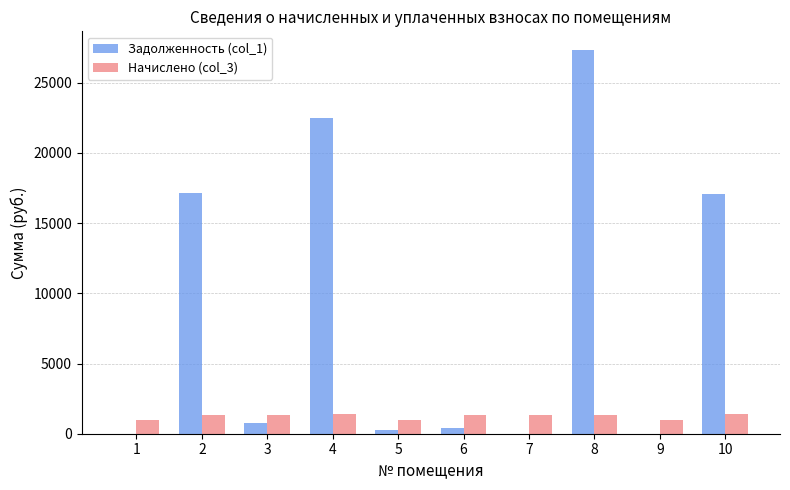

The Задолженность (col_1) series shows 27294.6 at 8. True or false?

True